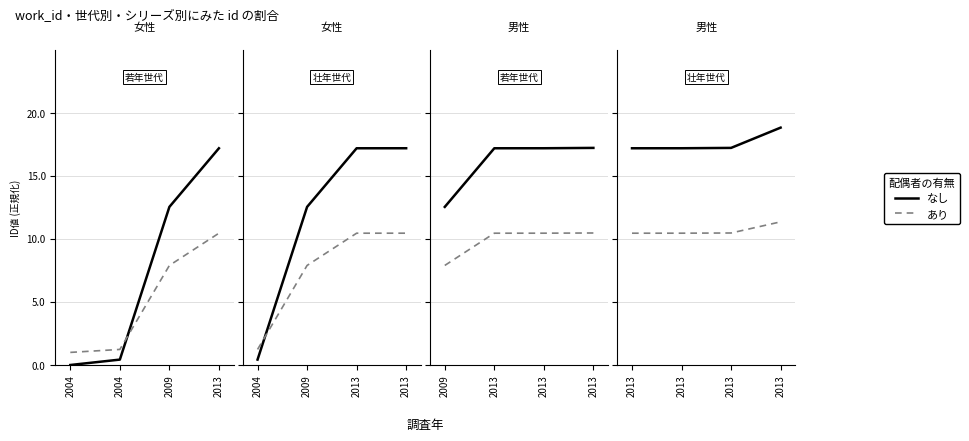

Between 2013 and 2004, which is larger?

2013